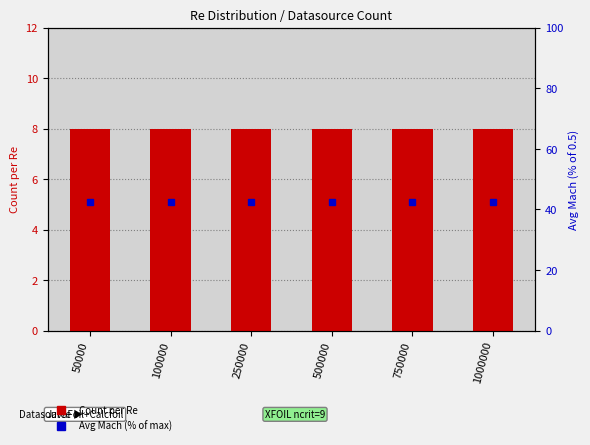

What is the highest value of the Count per Re series?

8.0